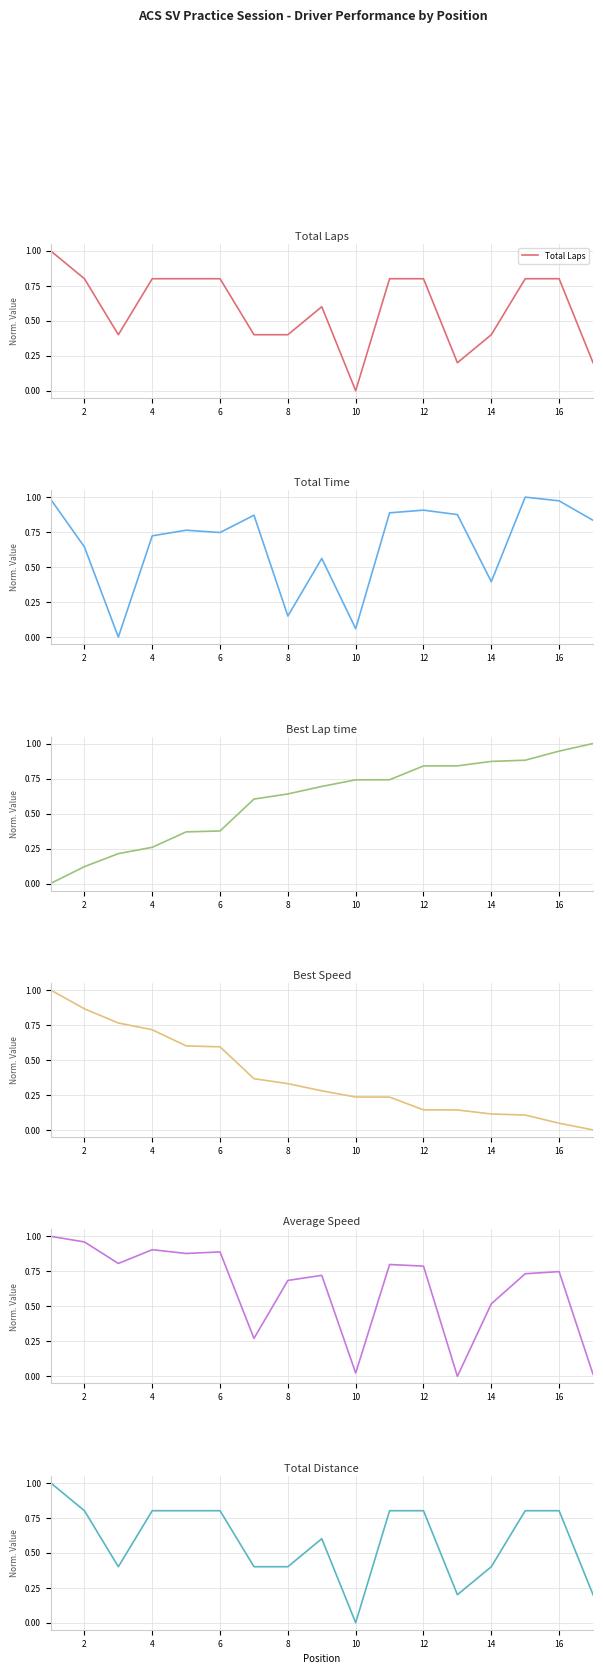

Which series has the widest spread of values?

Total Laps